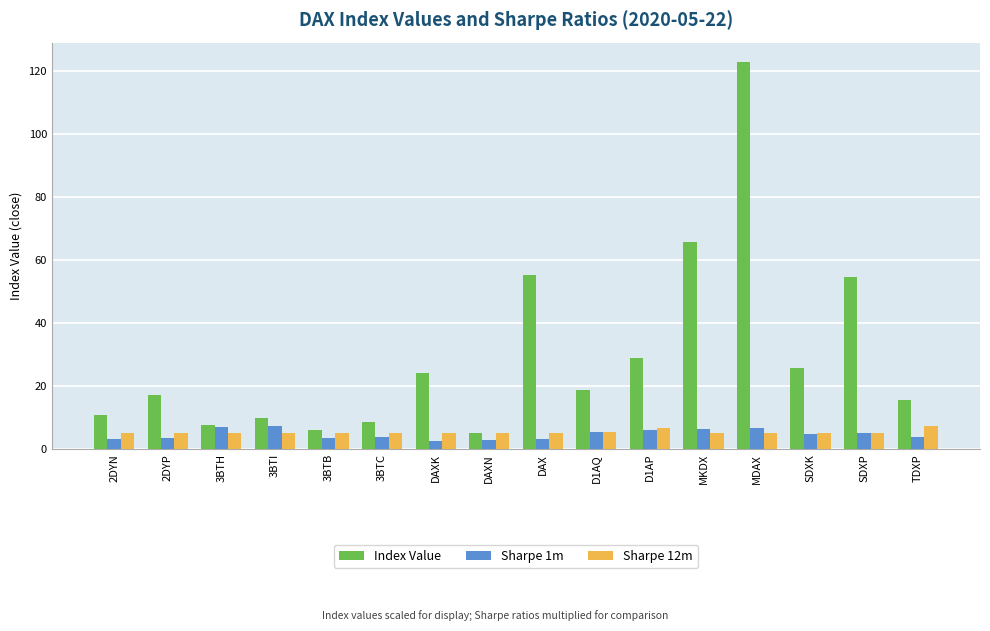

What is the average value of the Sharpe 1m series?

4.7